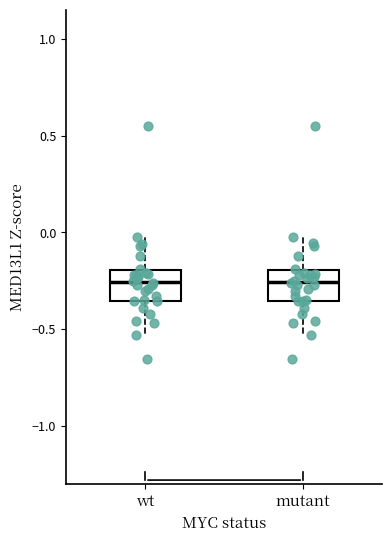

Reading left to right, read every box against the y-axis: the position of its median line, the range the box covers, and the ends of its whiskers. The values are not printed on the chart, so give them approximately, as read against the axis.

wt: median -0.25, box -0.35 to -0.20, whiskers -0.55 to 0.00
mutant: median -0.25, box -0.35 to -0.20, whiskers -0.55 to 0.00